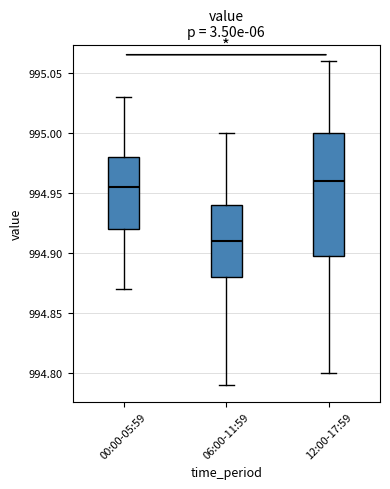

Where does the upper whisker of the box for 06:00-11:59 end on the y-axis? The values are not printed on the chart, so give them approximately, as read against the axis.

995.000